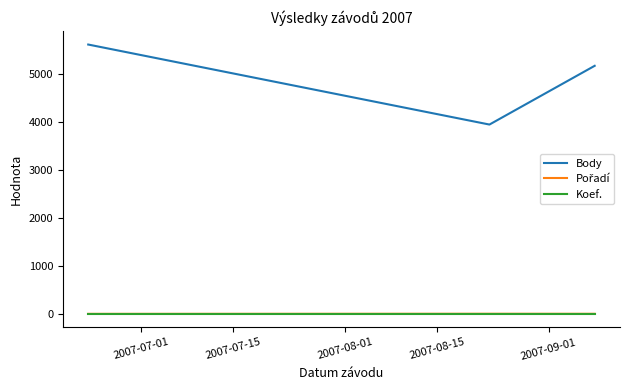

How many lines are shown in the chart?

3